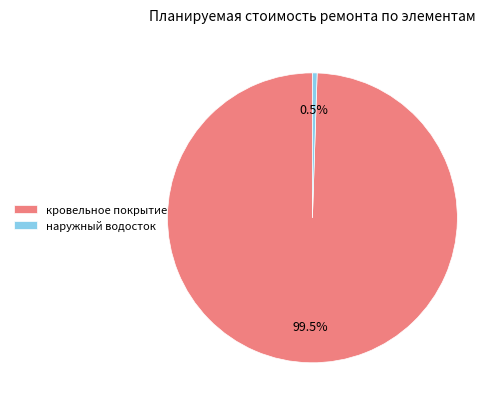

Between кровельное покрытие and наружный водосток, which is larger?

кровельное покрытие